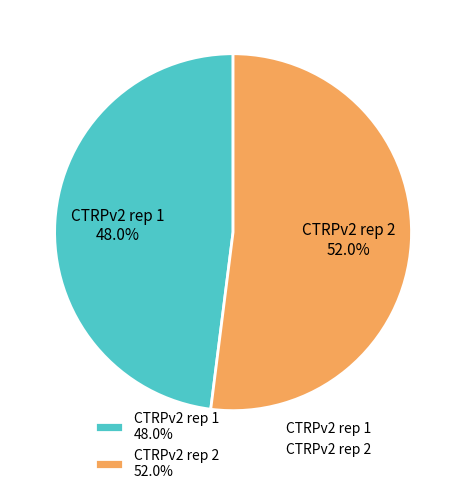

Count the number of slices in the pie.

2